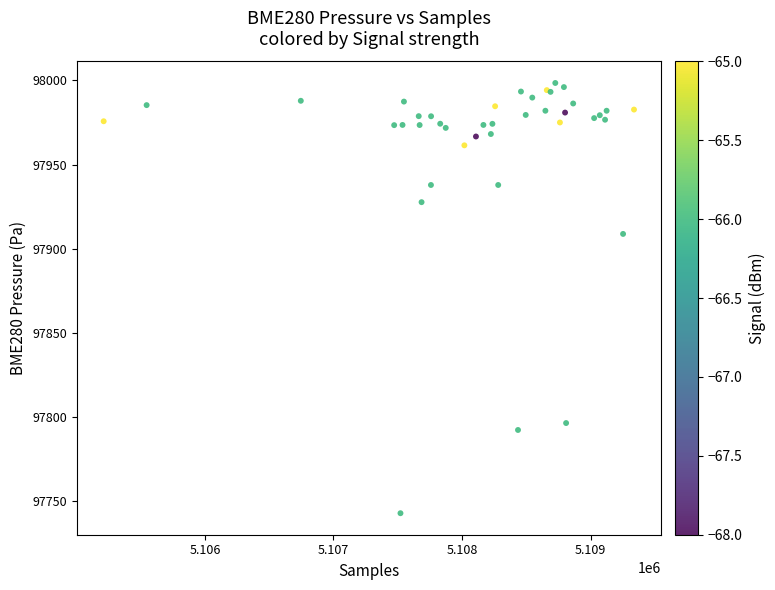

What Y value in the scatter plot is closest to 97870?

97908.8